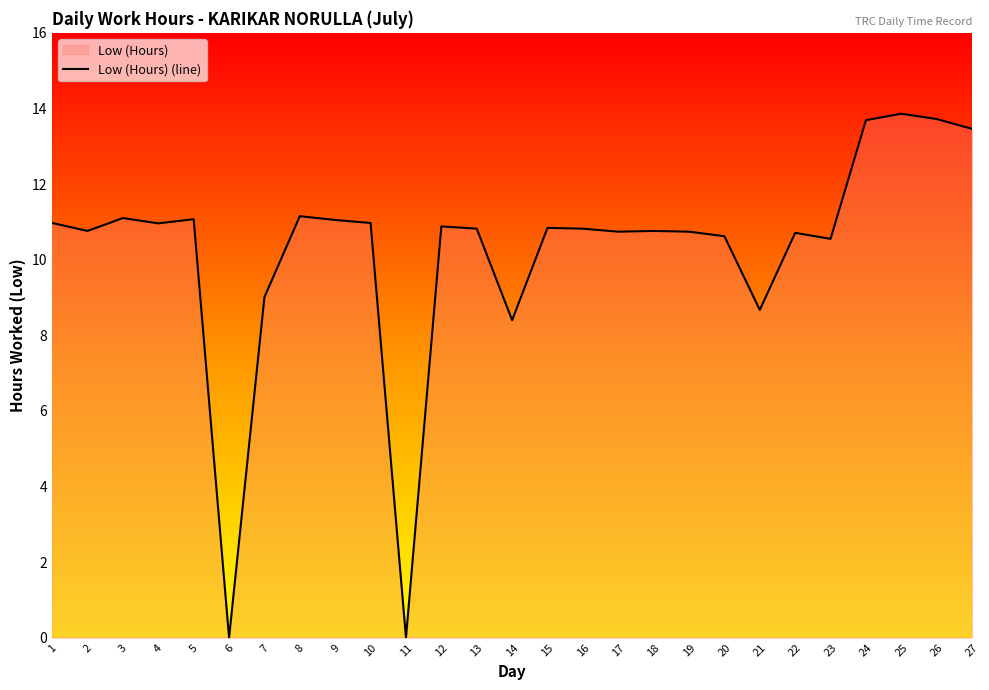

List the labels in order of value, smallest first.

6, 11, 14, 21, 7, 23, 20, 22, 17, 19, 2, 18, 13, 16, 15, 12, 4, 1, 10, 9, 5, 3, 8, 27, 24, 26, 25